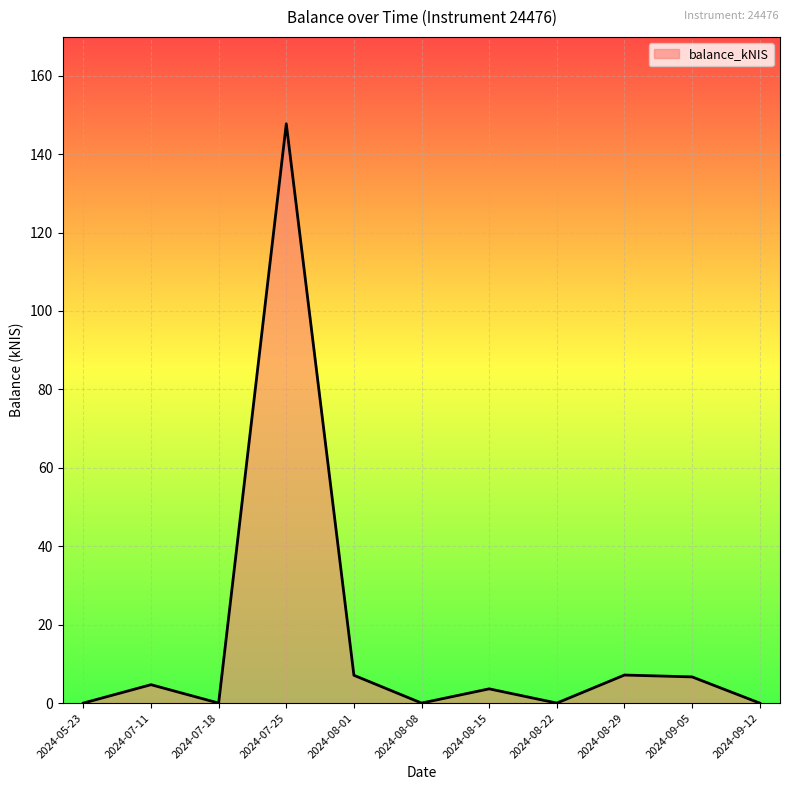

At which category does the chart reach its peak across all series?

2024-07-25